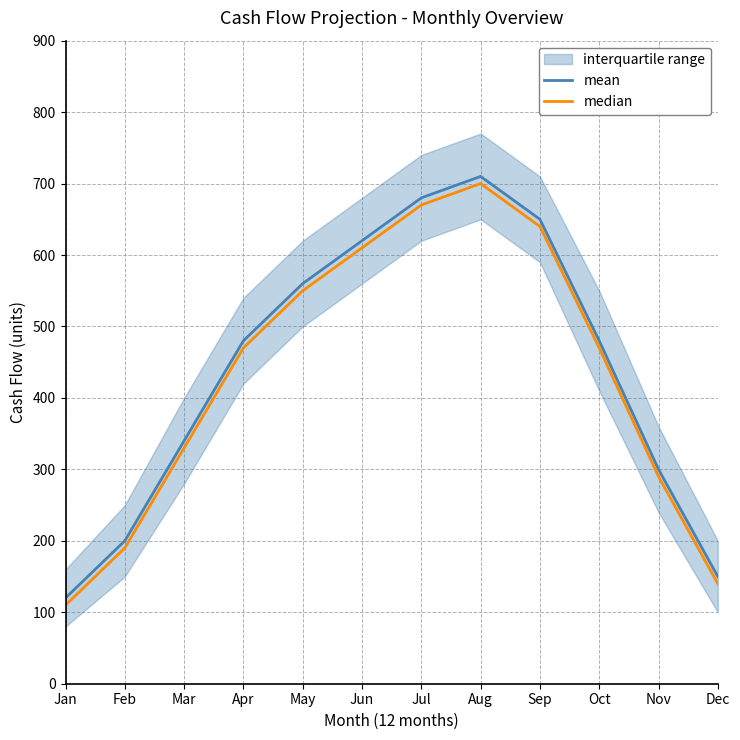

What value does the median series have at Aug?

700